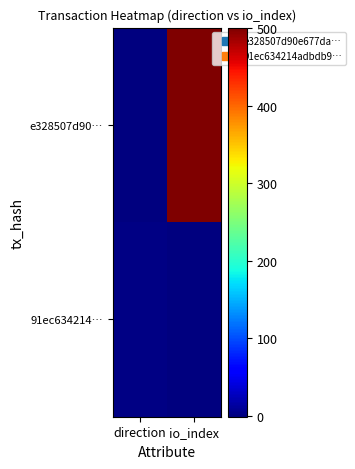

Which series has the widest spread of values?

e328507d90…